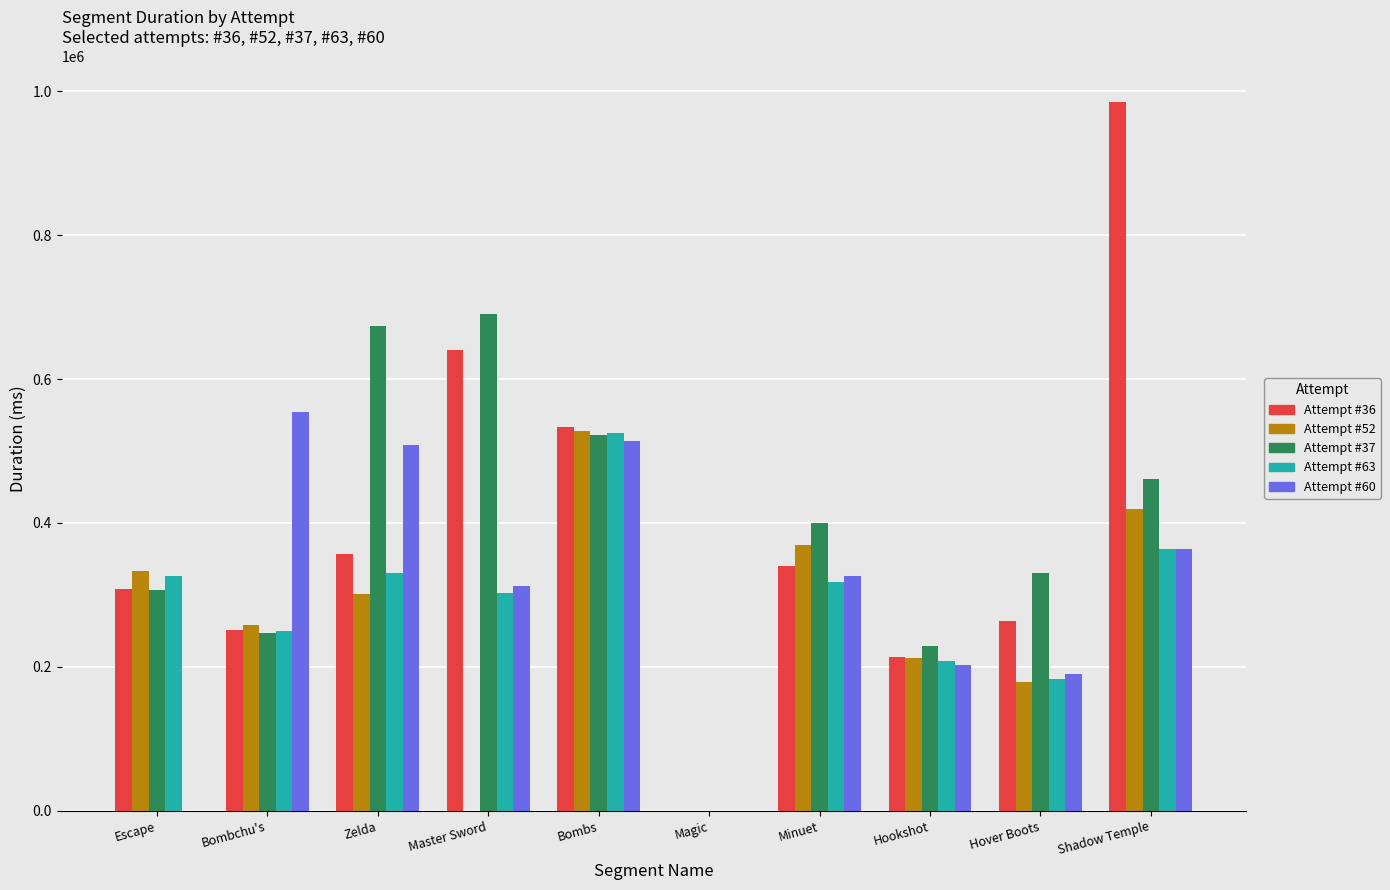

What is the total value across all series at Minuet?

1754354